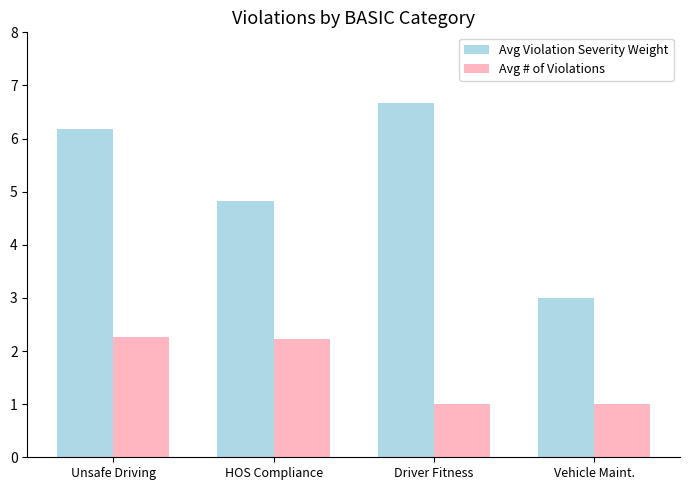

At which label does Avg Violation Severity Weight reach its peak?

Driver Fitness